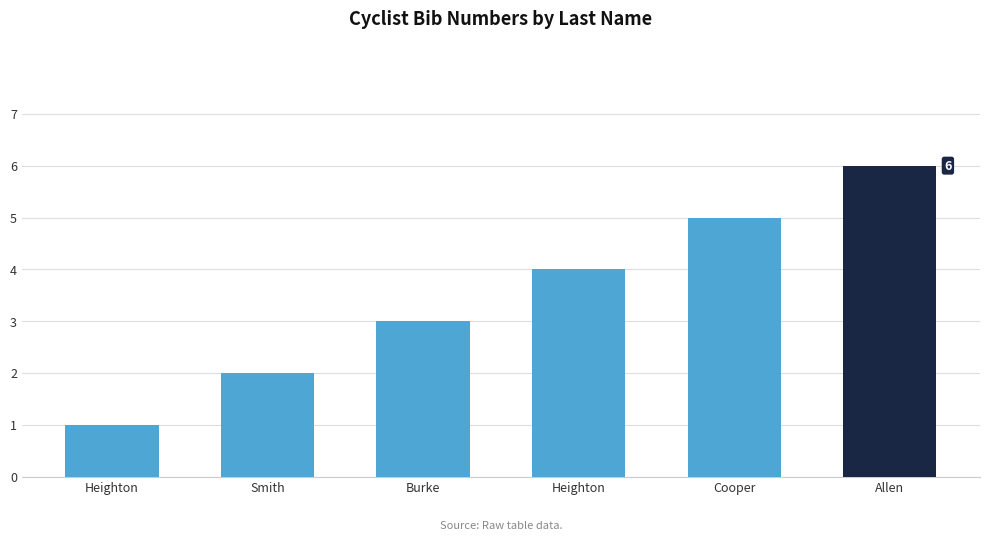

What is the sum of all values?

21